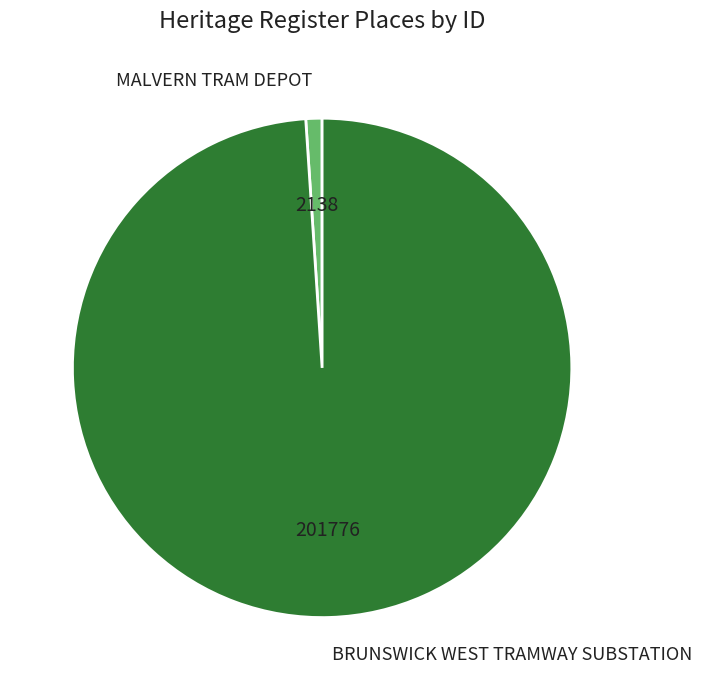

Which category has the smallest portion of the pie?

MALVERN TRAM DEPOT